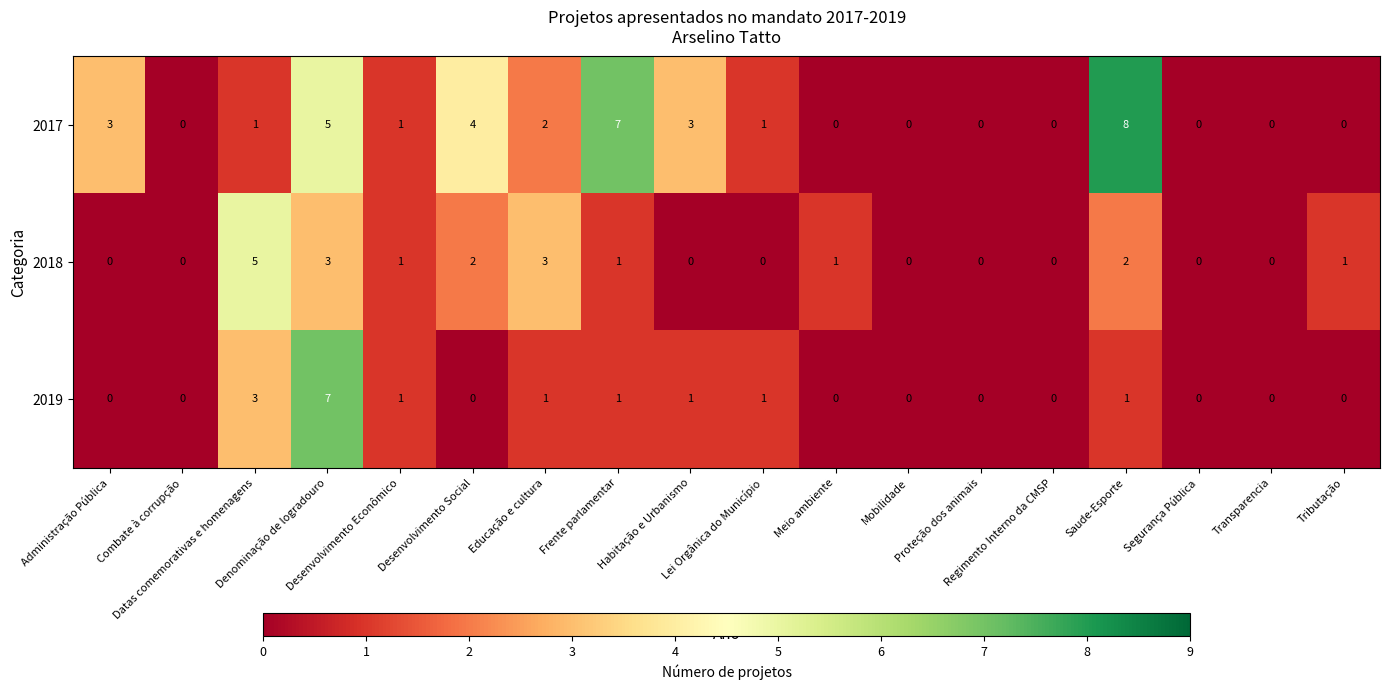

Which series has the largest total across all categories?

2017